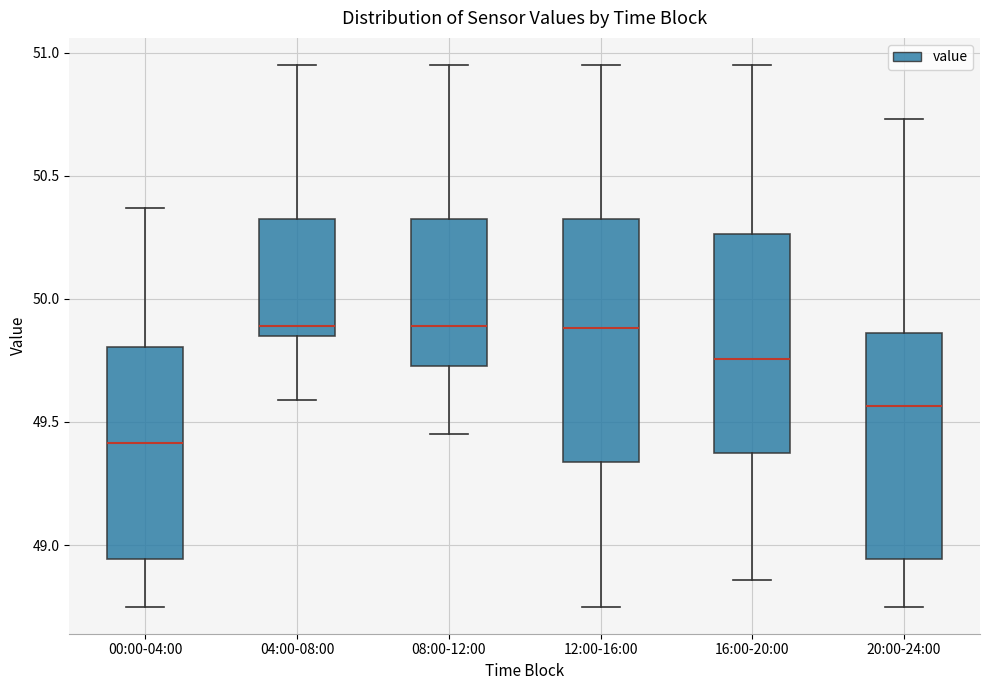

Reading left to right, read every box against the y-axis: the position of its median line, the range the box covers, and the ends of its whiskers. The values are not printed on the chart, so give them approximately, as read against the axis.

00:00-04:00: median 49.40, box 48.95 to 49.80, whiskers 48.75 to 50.35
04:00-08:00: median 49.90, box 49.85 to 50.30, whiskers 49.60 to 50.95
08:00-12:00: median 49.90, box 49.75 to 50.30, whiskers 49.45 to 50.95
12:00-16:00: median 49.90, box 49.35 to 50.30, whiskers 48.75 to 50.95
16:00-20:00: median 49.75, box 49.40 to 50.25, whiskers 48.85 to 50.95
20:00-24:00: median 49.55, box 48.95 to 49.85, whiskers 48.75 to 50.75